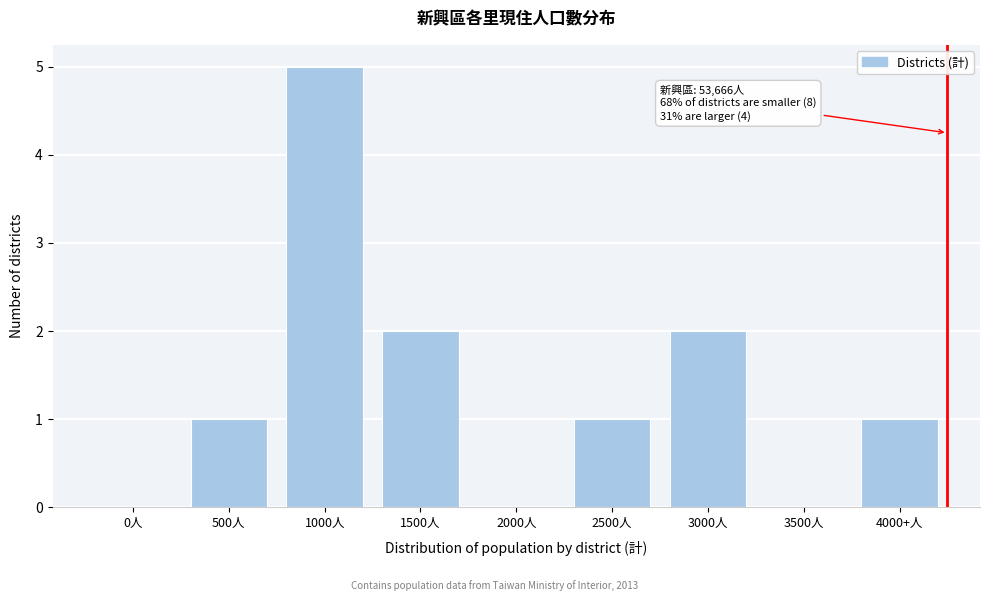

Reading left to right, list all the values displayed in this chart.

0人=0	500人=1	1000人=5	1500人=2	2000人=0	2500人=1	3000人=2	3500人=0	4000+人=1